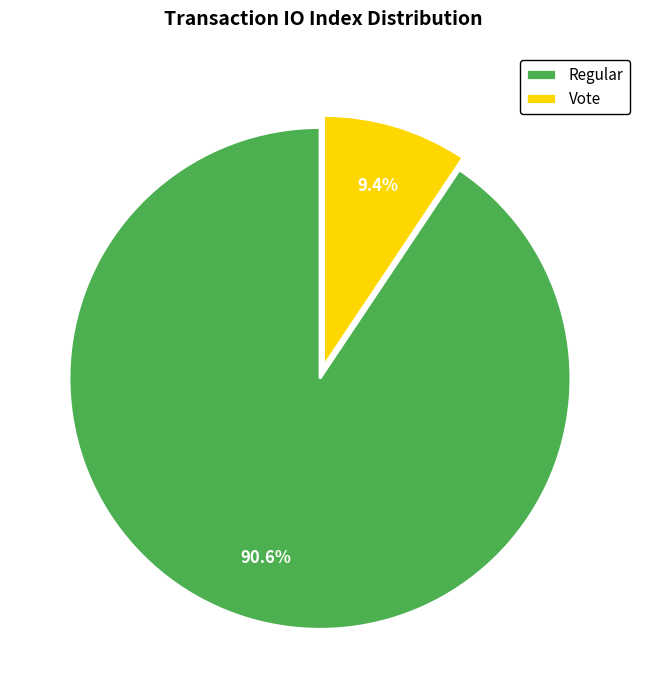

Does Vote represent more than half of the total?

No